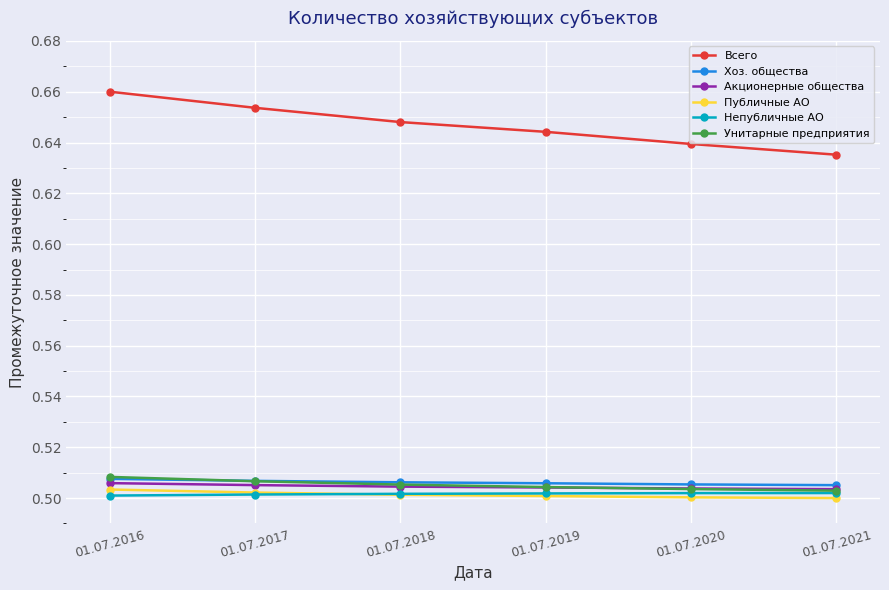

Which series ends up on top after the final intersection of Унитарные предприятия and Акционерные общества?

Акционерные общества